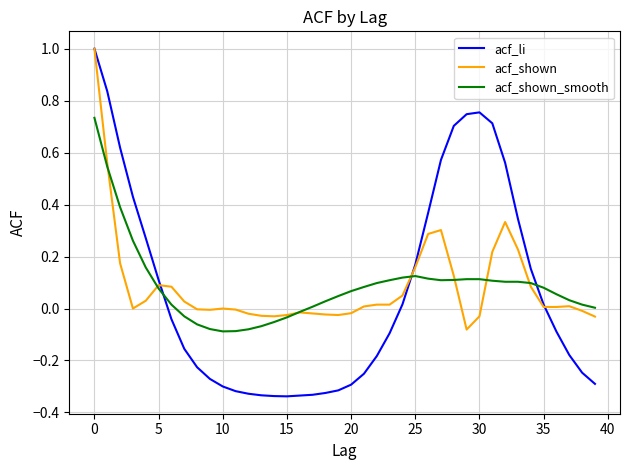

What is the maximum value shown in the chart?

1.0